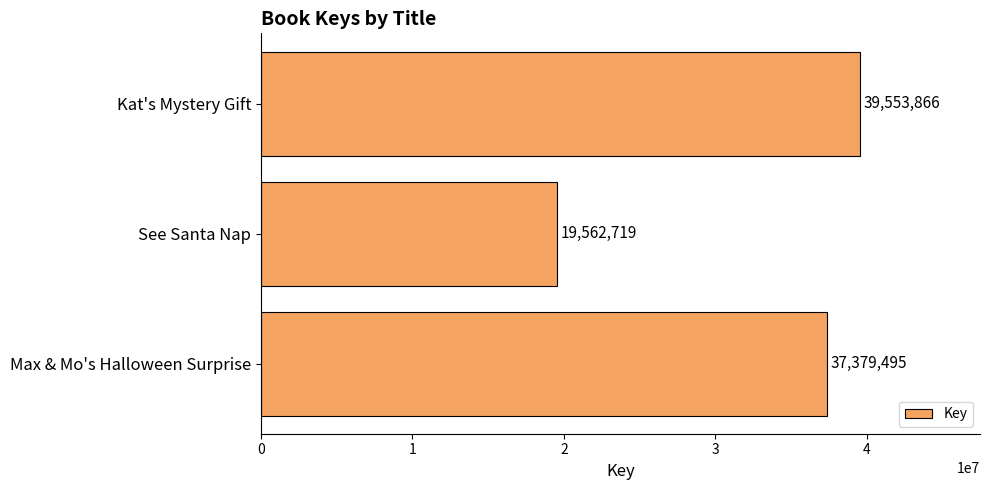

Rank the categories by value from lowest to highest.

See Santa Nap, Max & Mo's Halloween Surprise, Kat's Mystery Gift